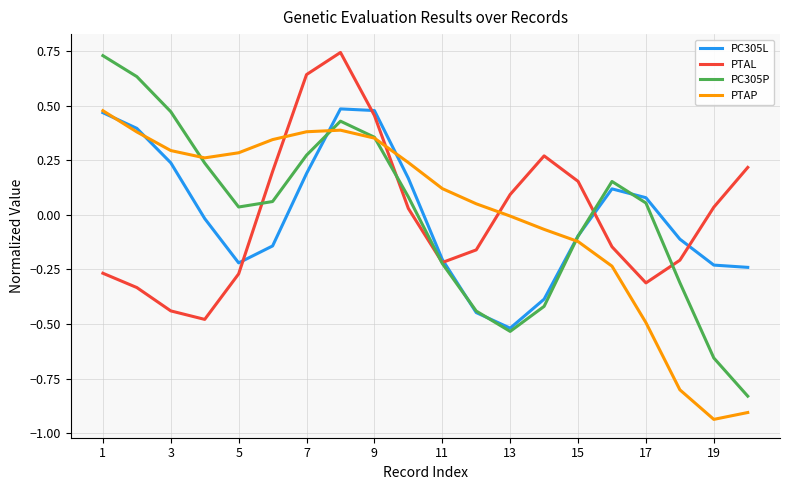

True or false: PTAP and PTAL cross at least once.

True